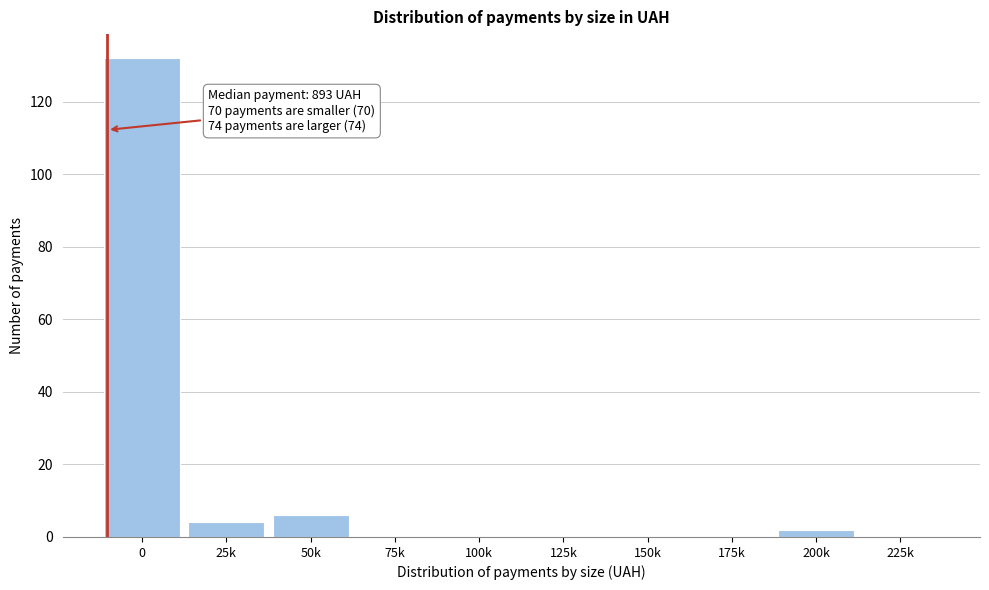

Reading right to left, extract all data points from this chart.

225k=0	200k=2	175k=0	150k=0	125k=0	100k=0	75k=0	50k=6	25k=4	0=132